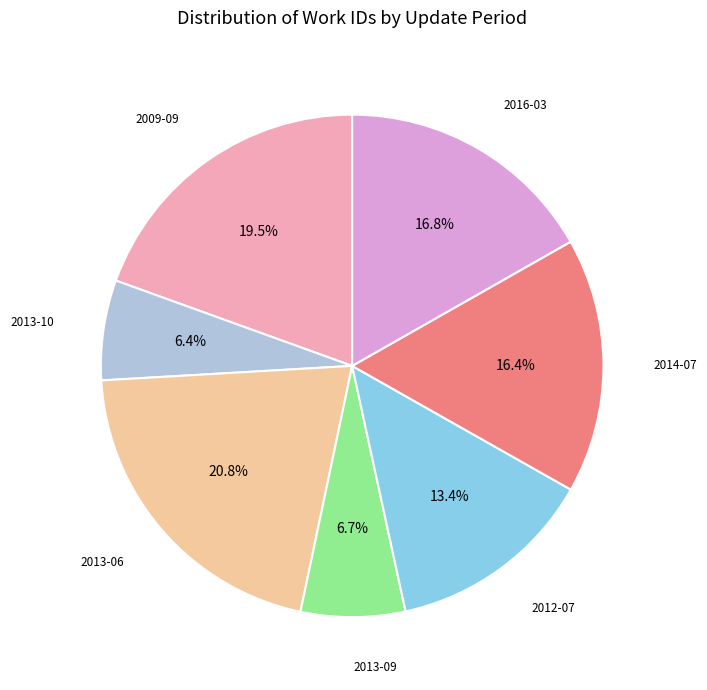

Is there any slice that represents more than half of the pie?

No